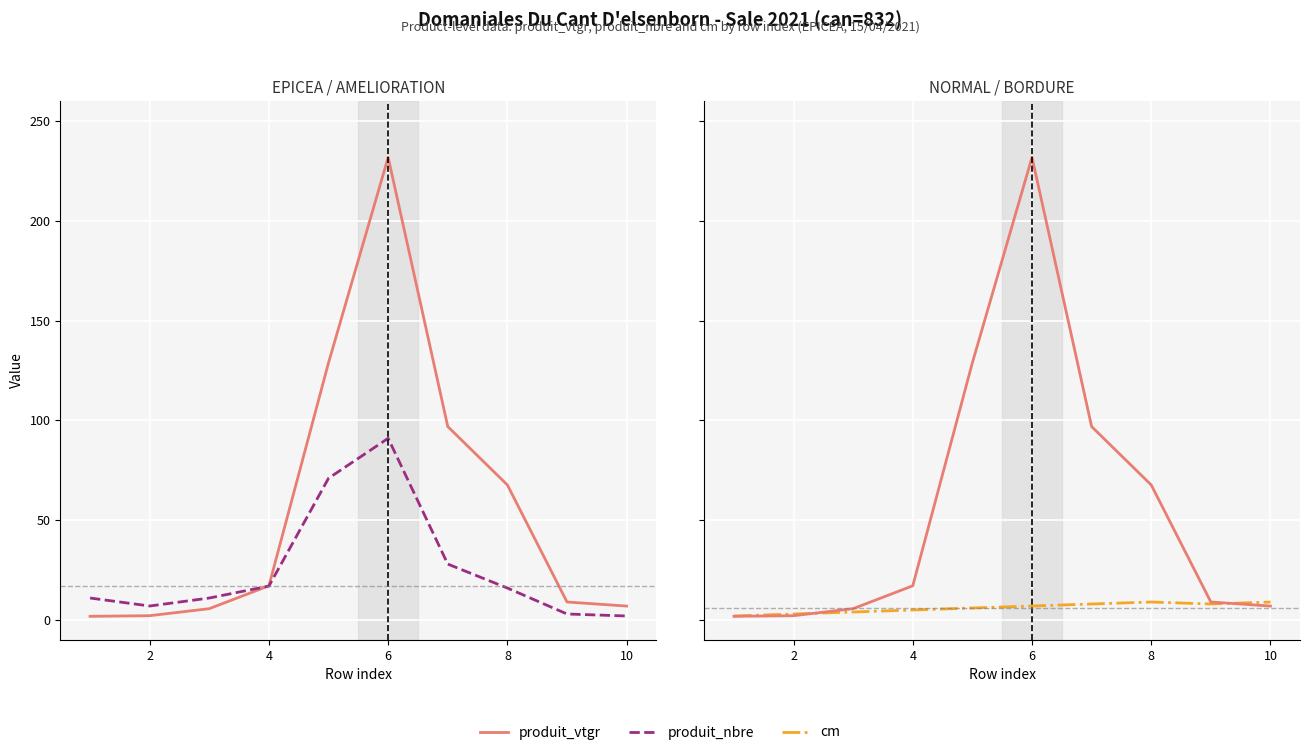

True or false: cm and produit_nbre intersect in this chart.

True